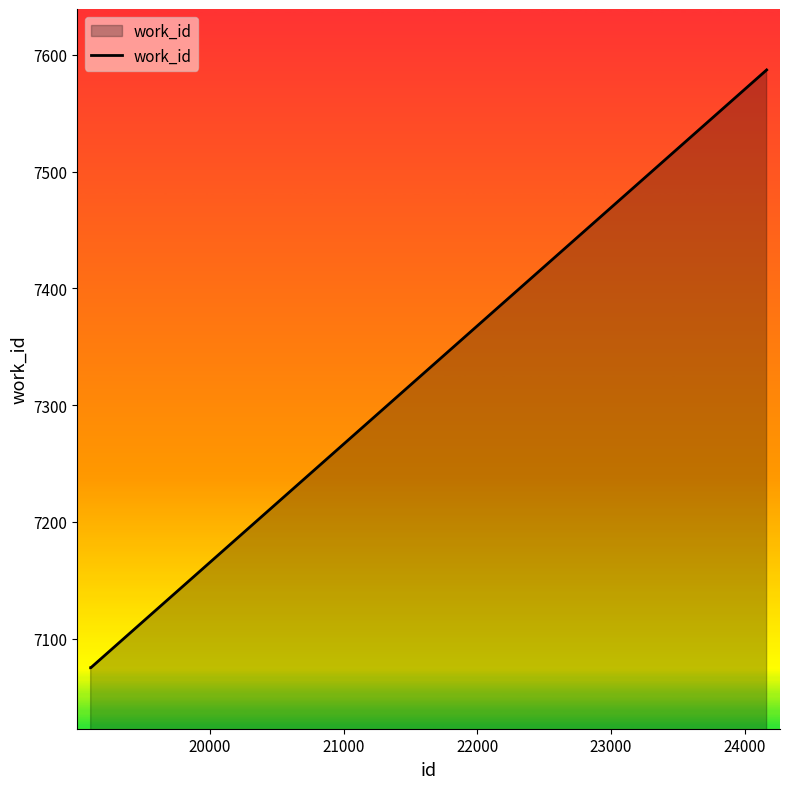

Reading left to right, transcribe all the data shown in this chart.

7075	7075	7587